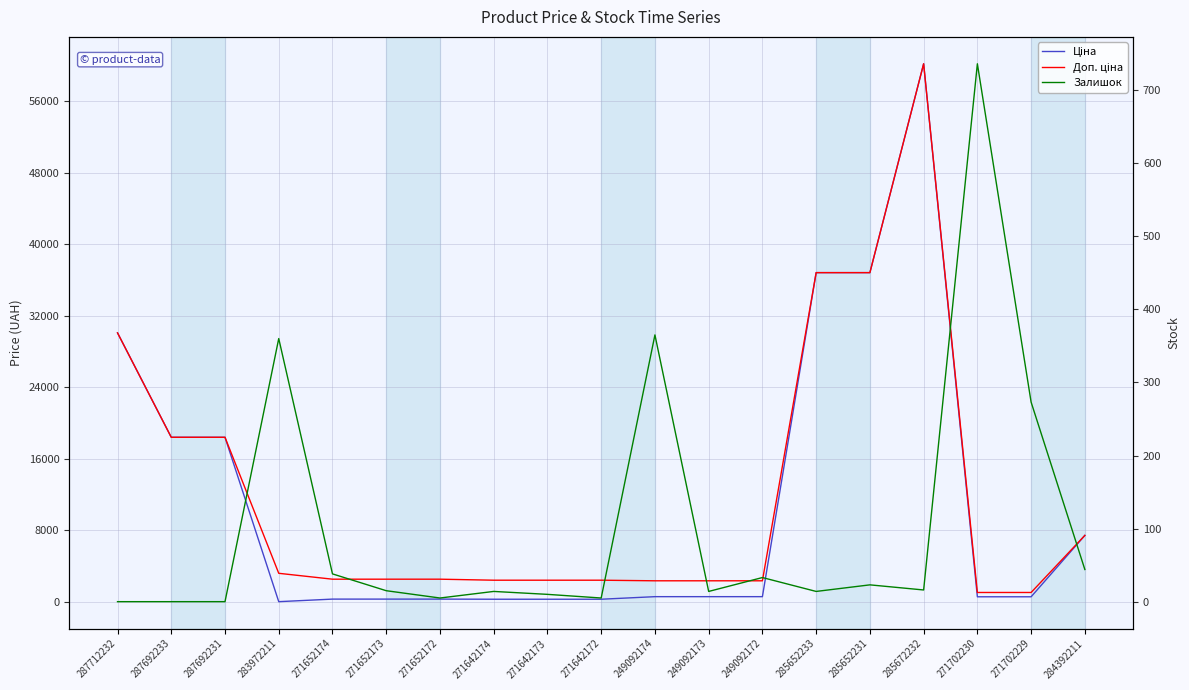

Is this an area chart (filled region under the line)?

No